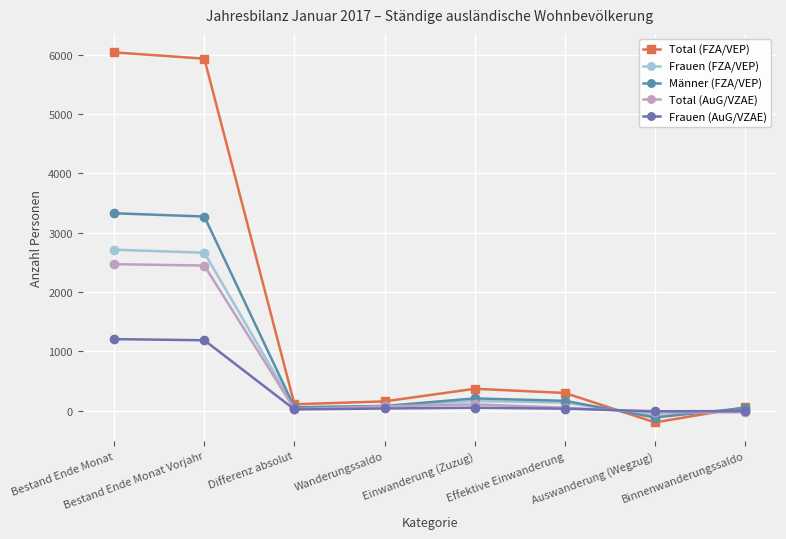

How many distinct data groups are displayed?

5